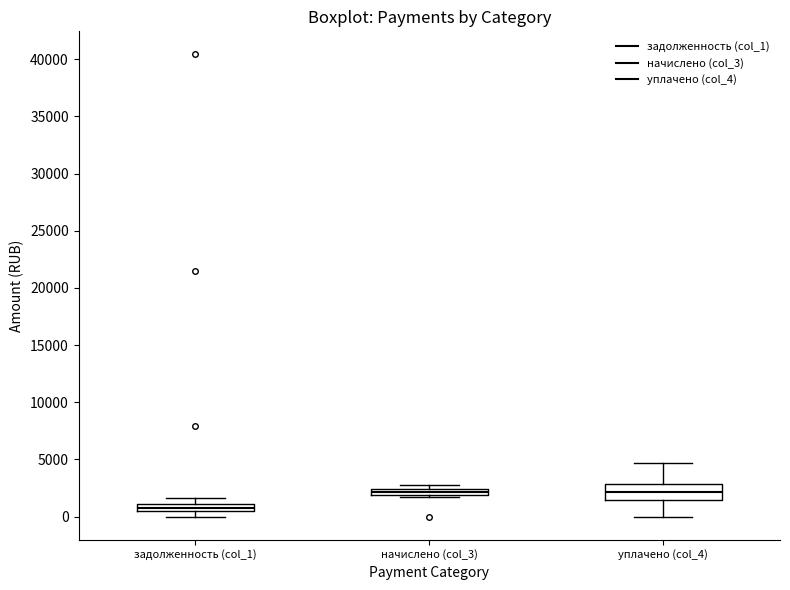

Where is the upper edge of the box for начислено (col_3) on the y-axis? The values are not printed on the chart, so give them approximately, as read against the axis.

2500